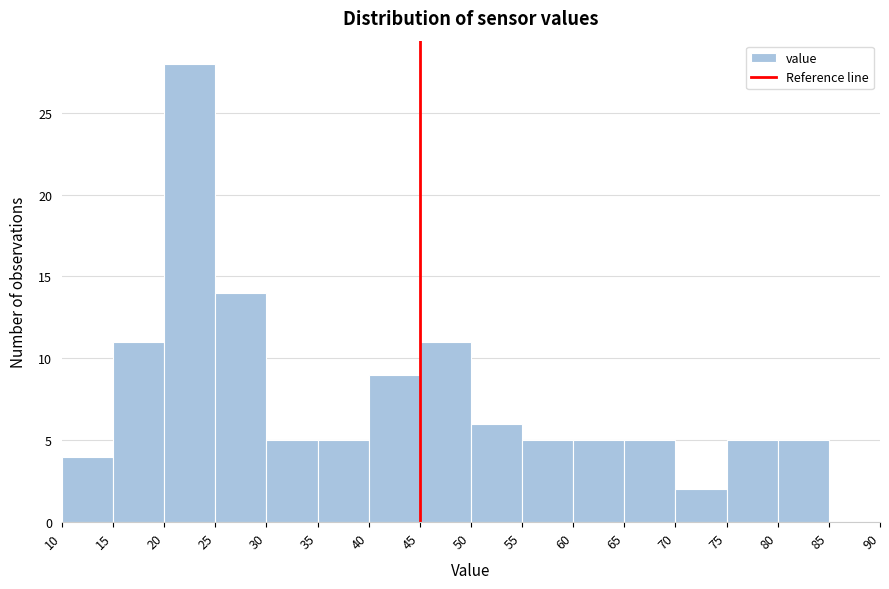

Over which range of the x-axis is the bar tallest?

20 to 25